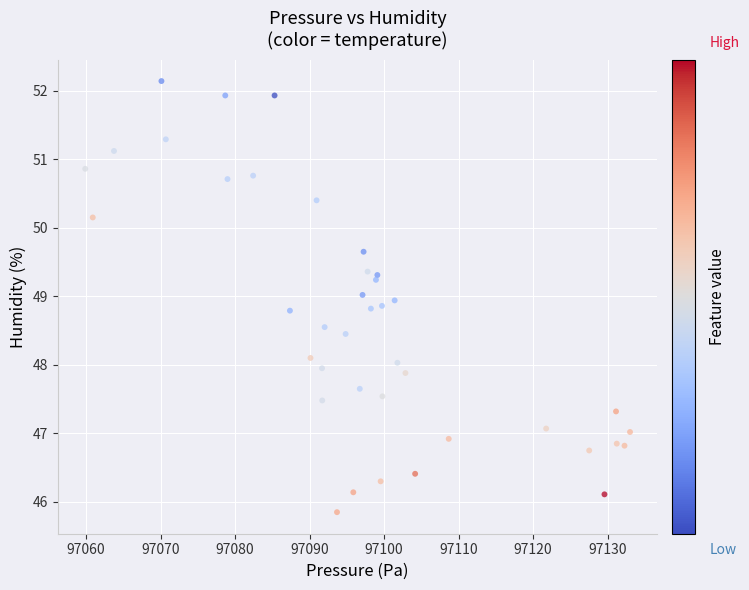

What is the range of Y values (max minus min)?

6.3